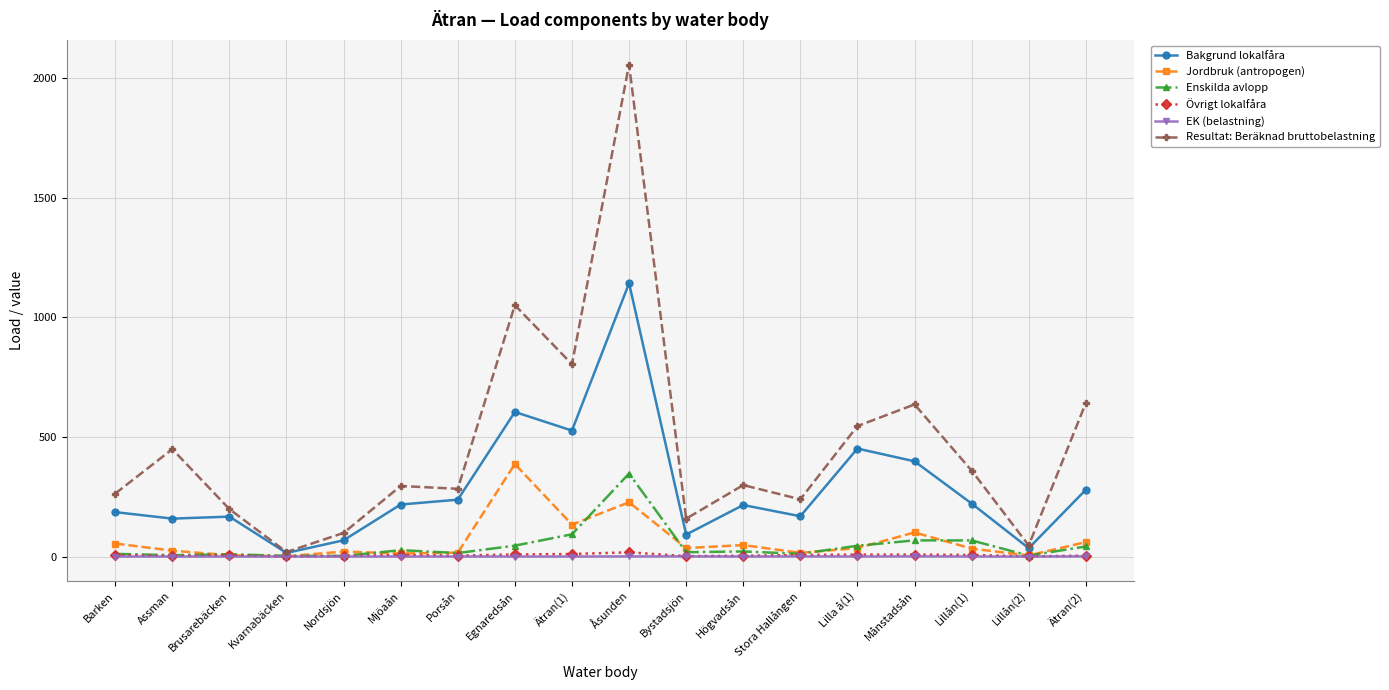

True or false: Resultat: Beräknad bruttobelastning and Övrigt lokalfåra intersect in this chart.

False